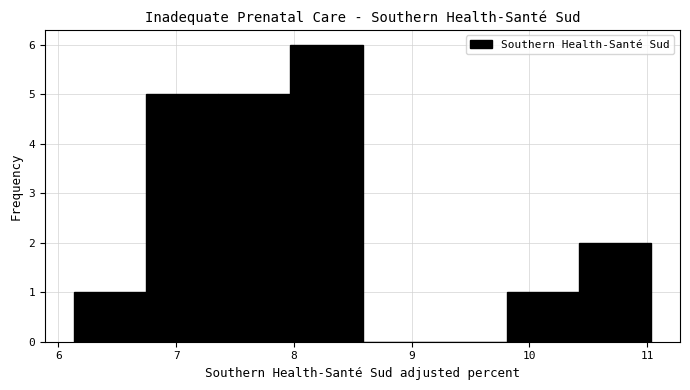

Reading left to right, list every bar in this chart as the range it spans on the x-axis followed by its height. Neither the bar edges nor the heights are printed on the chart, so give them approximately, as read against the axes.

6.1 to 6.7: 1
6.7 to 7.4: 5
7.4 to 8.0: 5
8.0 to 8.6: 6
8.6 to 9.2: 0
9.2 to 9.8: 0
9.8 to 10.4: 1
10.4 to 11.0: 2